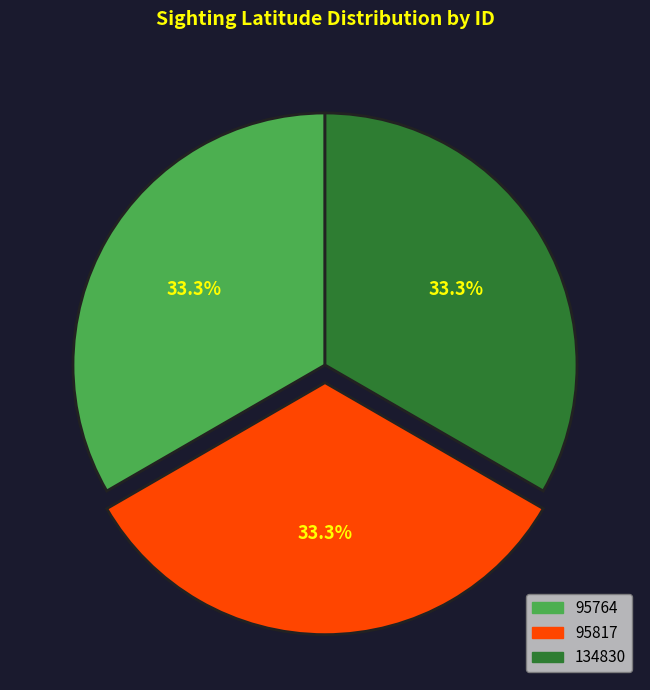

What percentage is the 95817 slice, to the nearest percent?

33%